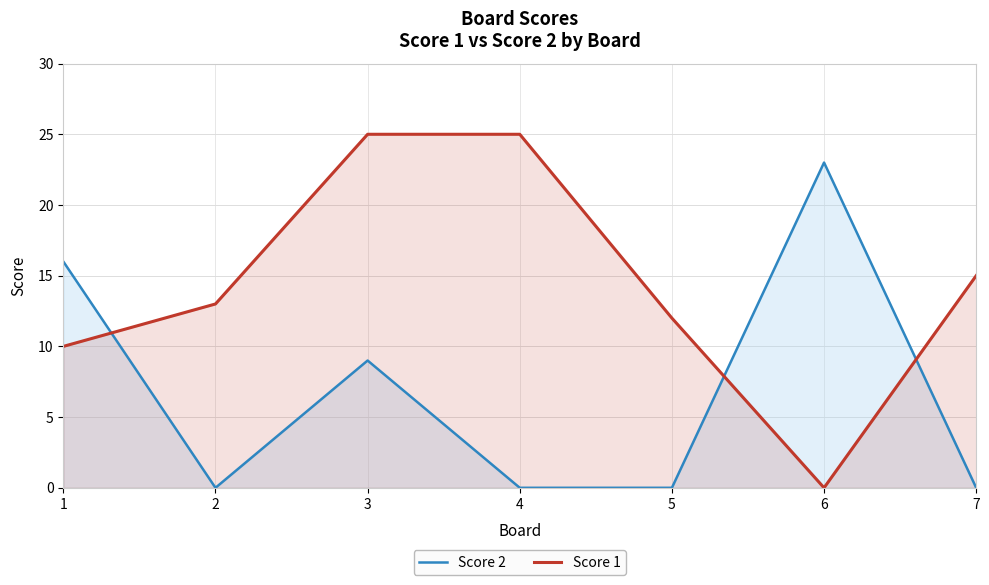

Which label corresponds to the largest value in the chart?

3